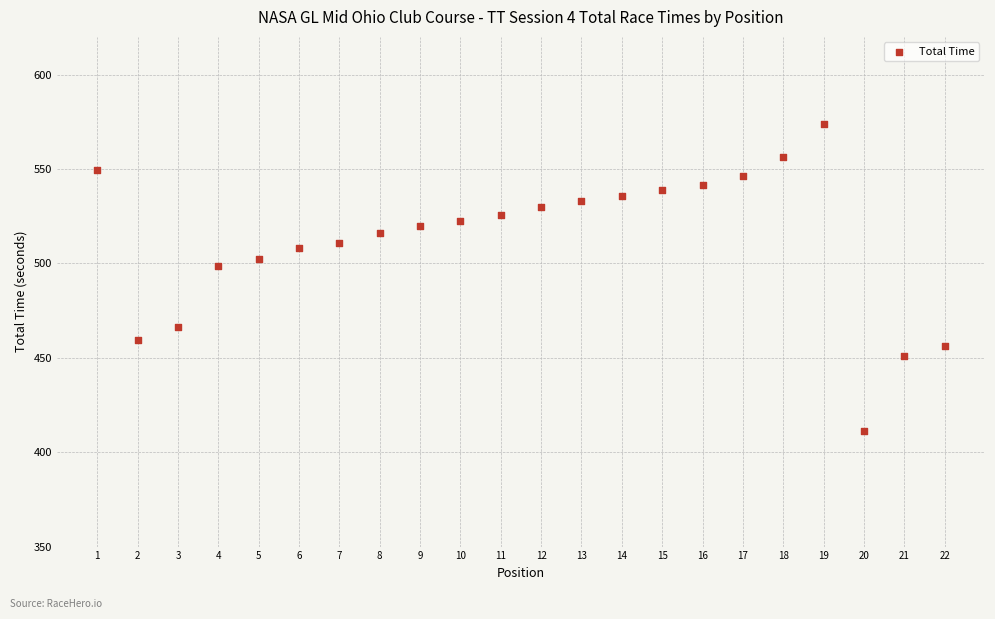

What Y value in the scatter plot is closest to 492?

498.8